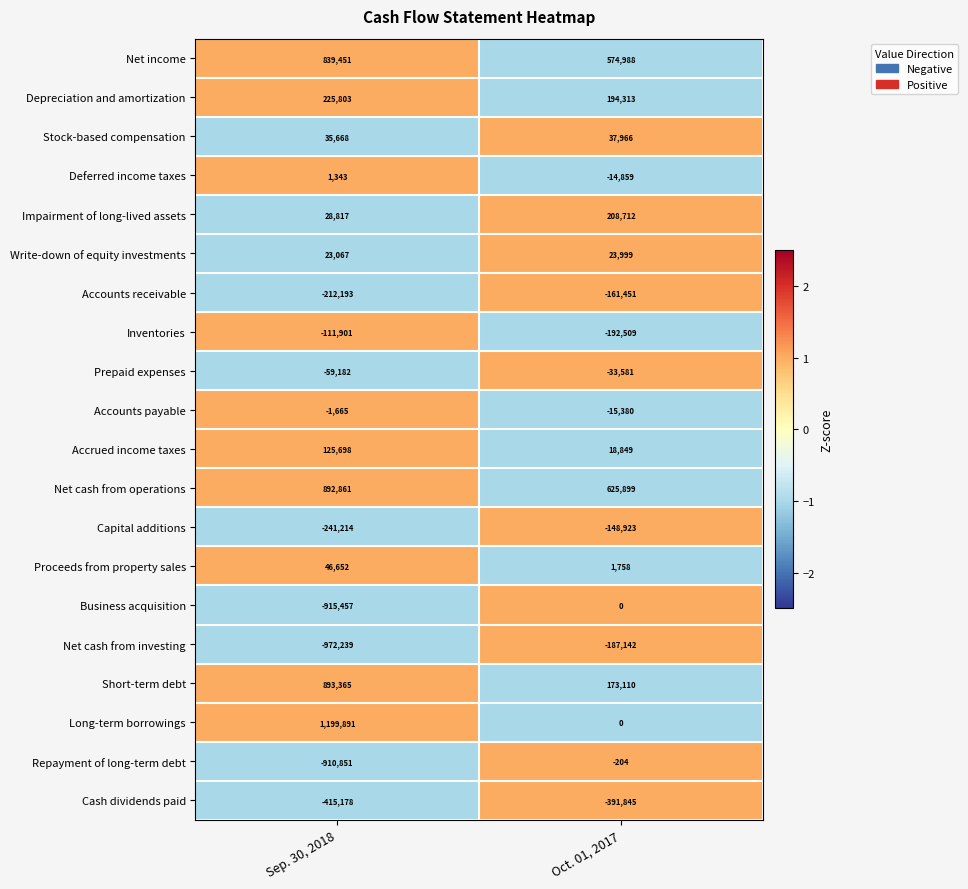

What is the maximum value shown in the chart?

1199891